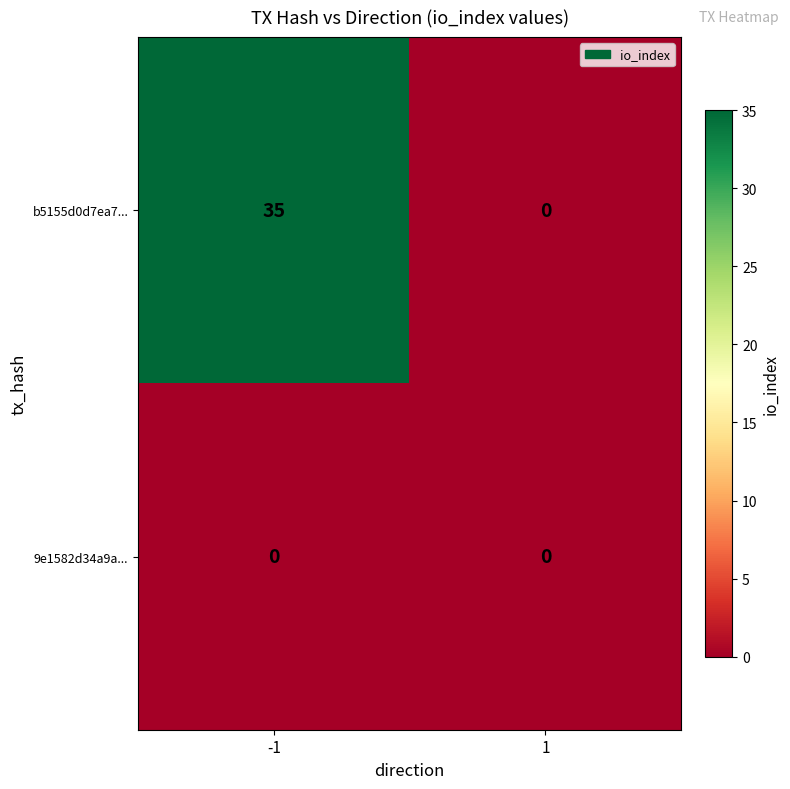

Rank the categories by b5155d0d7ea7... value from highest to lowest.

-1, 1